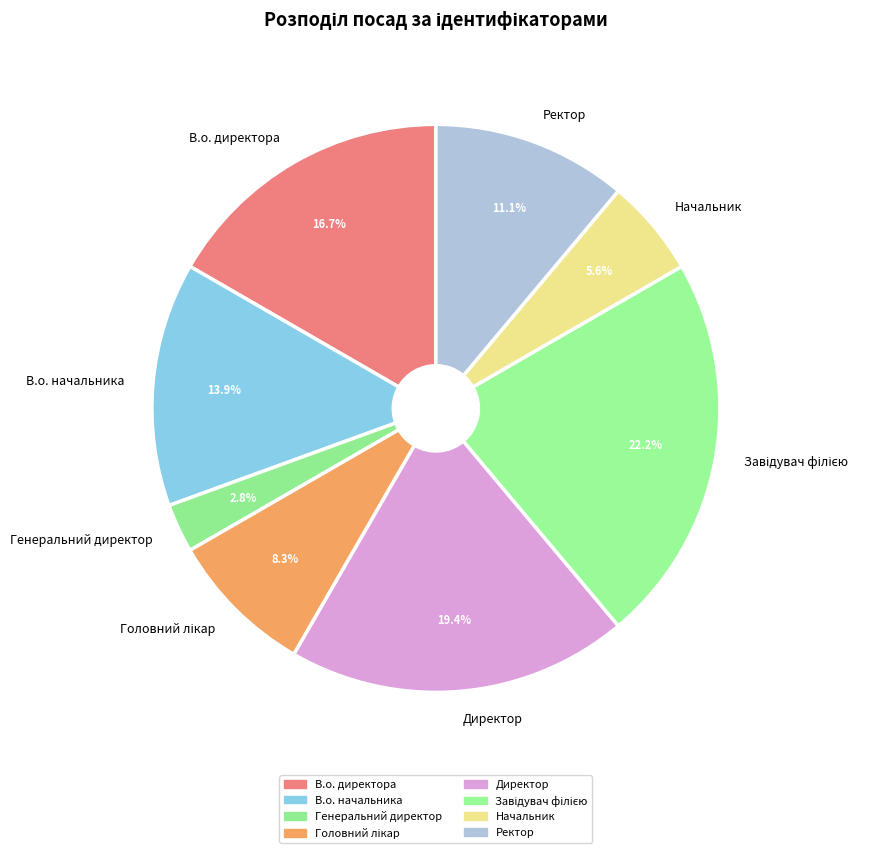

True or false: Директор accounts for 19% of the total.

True